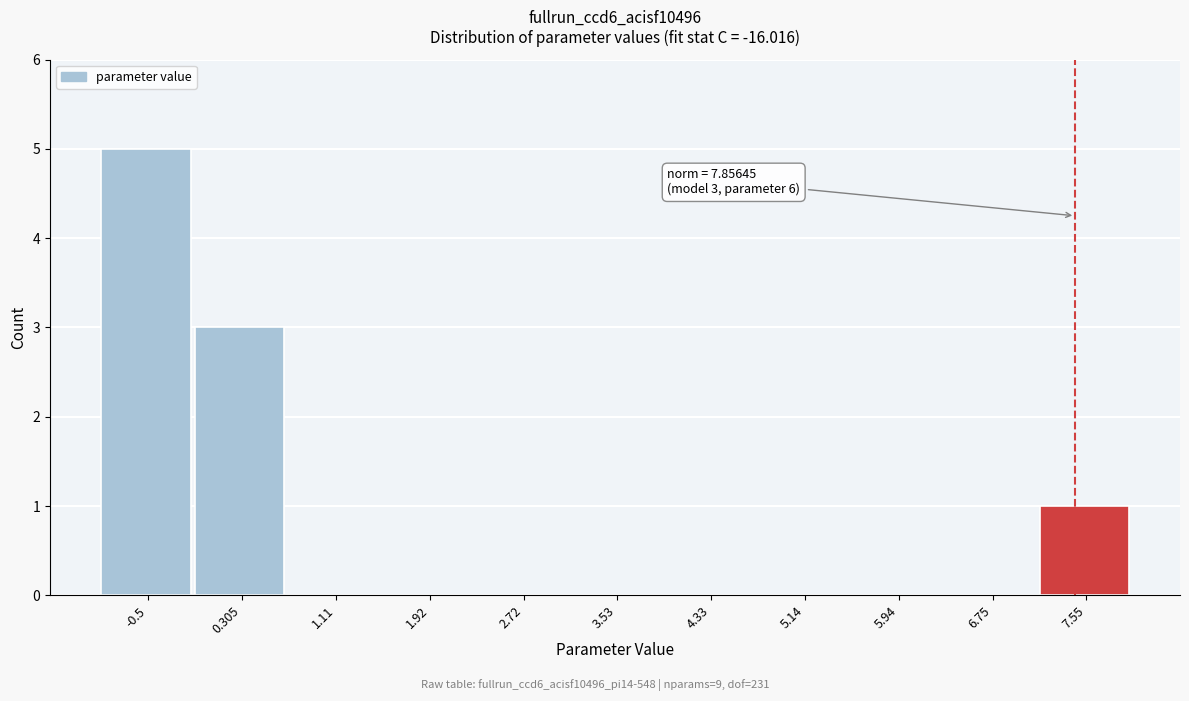

Reading left to right, extract all data points from this chart.

-0.5=5	0.305=3	1.11=0	1.92=0	2.72=0	3.53=0	4.33=0	5.14=0	5.94=0	6.75=0	7.55=1